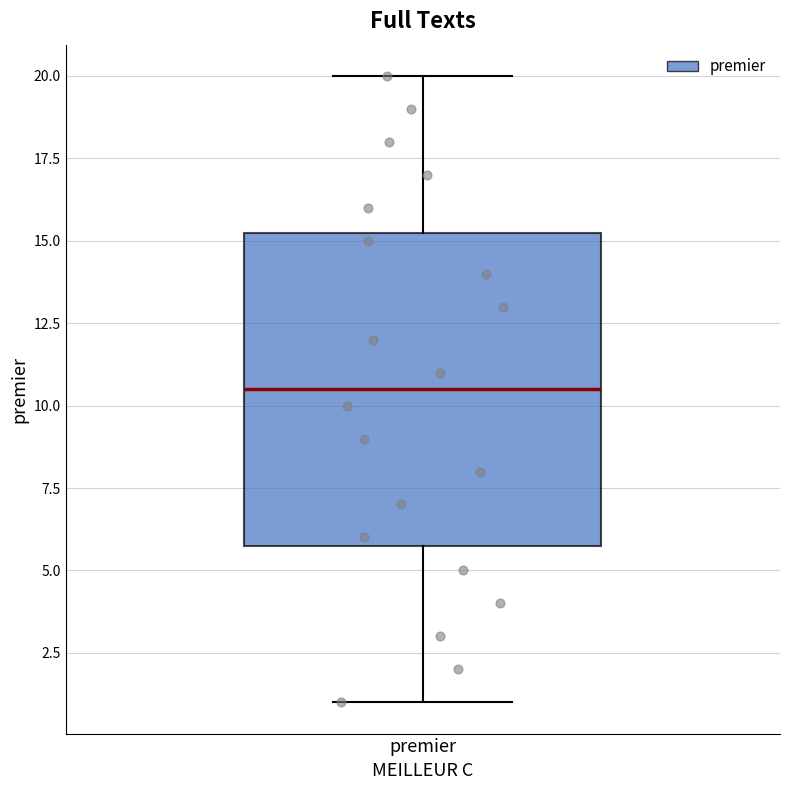

Transcribe this box plot: give where the median line is, the range the box spans, and where the two whiskers end, as read against the y-axis. The values are not printed on the chart, so give them approximately, as read against the axis.

median 10.5, box 6.0 to 15.5, whiskers 1.0 to 20.0